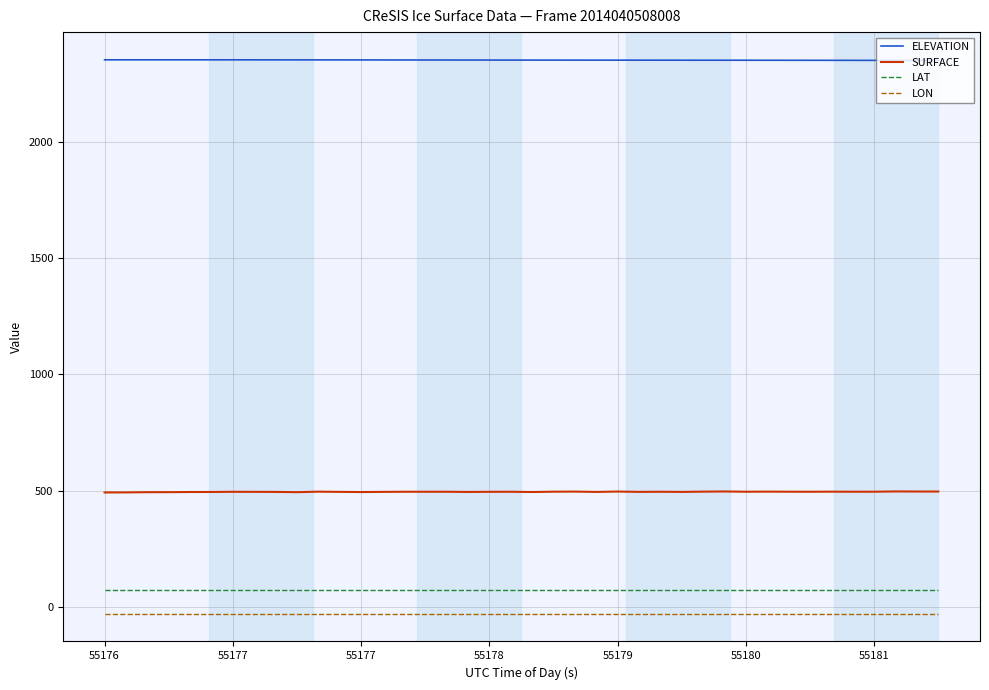

True or false: SURFACE and LAT intersect in this chart.

False